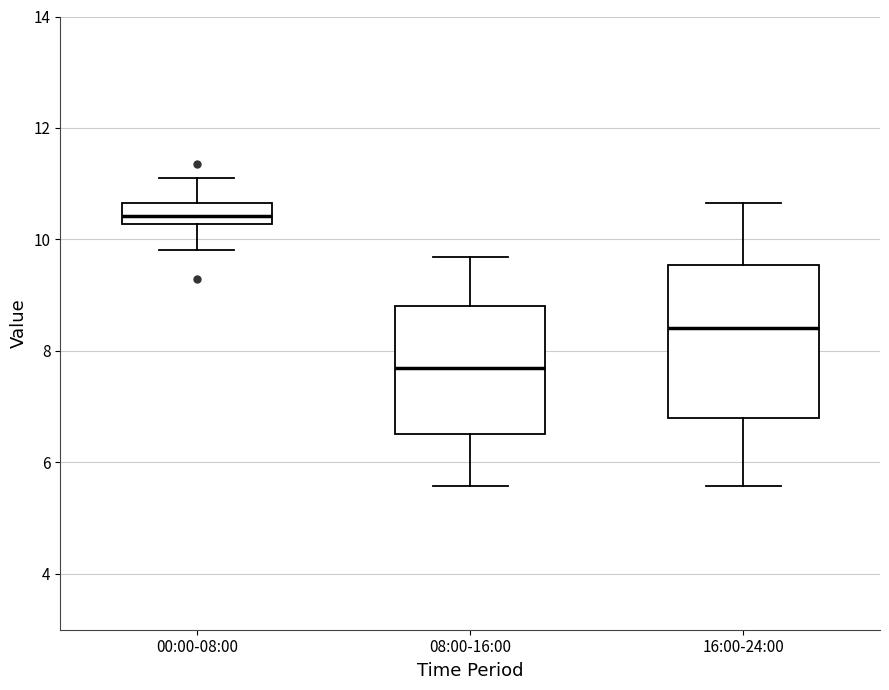

Reading left to right, transcribe this box plot: for each box, give where its median line is, the range the box spans, and where its two whiskers end, as read against the y-axis. The values are not printed on the chart, so give them approximately, as read against the axis.

00:00-08:00: median 10.4, box 10.2 to 10.6, whiskers 9.8 to 11.2
08:00-16:00: median 7.6, box 6.6 to 8.8, whiskers 5.6 to 9.6
16:00-24:00: median 8.4, box 6.8 to 9.6, whiskers 5.6 to 10.6